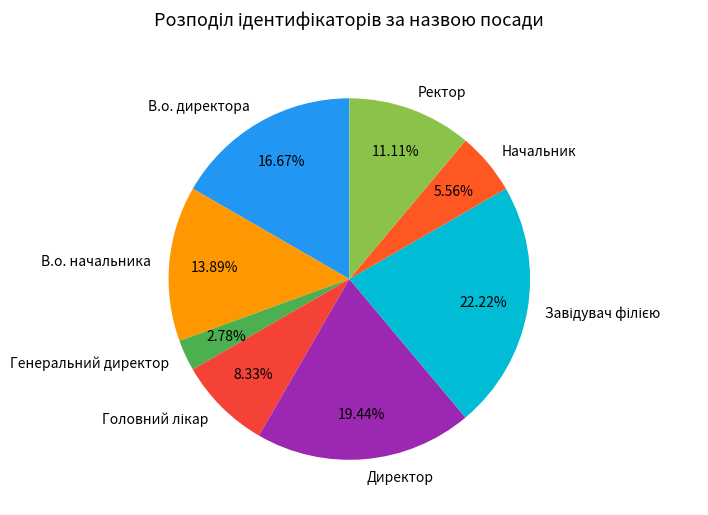

To the nearest percent, what portion does Начальник represent?

6%